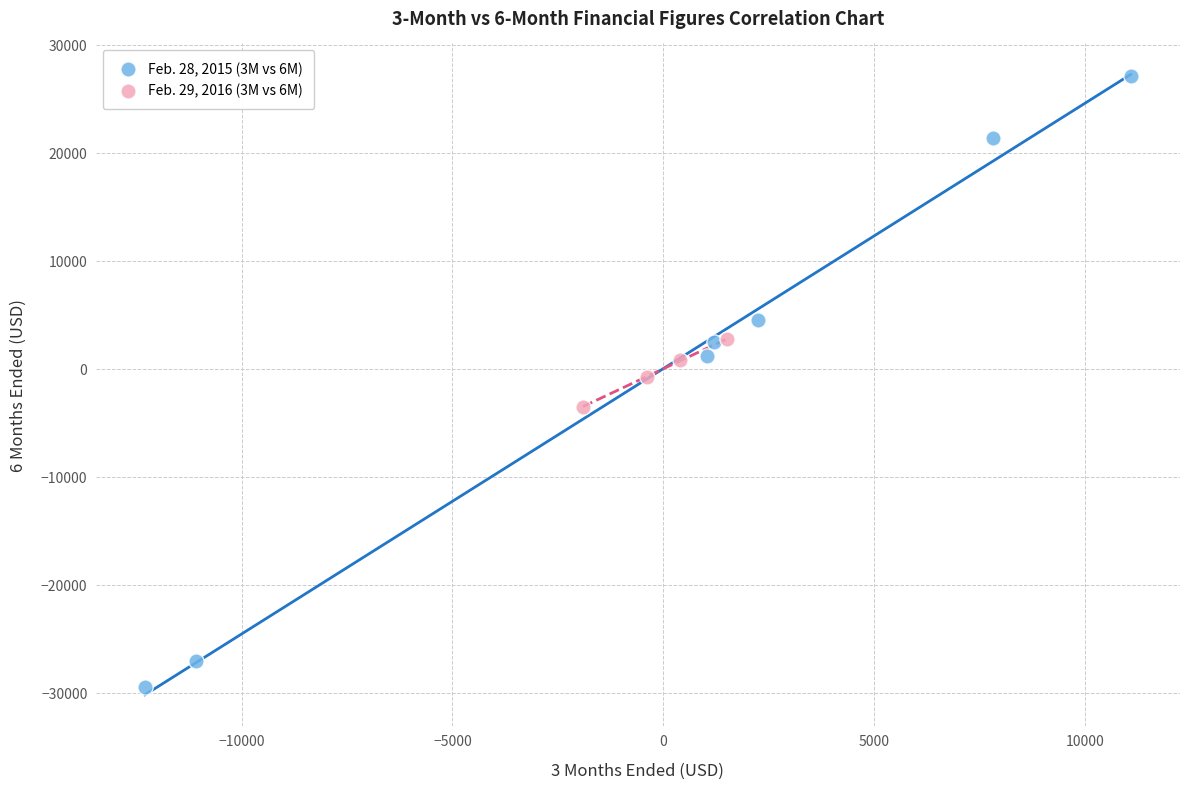

Which series has the widest spread of Y values?

Feb. 28, 2015 (3M vs 6M)